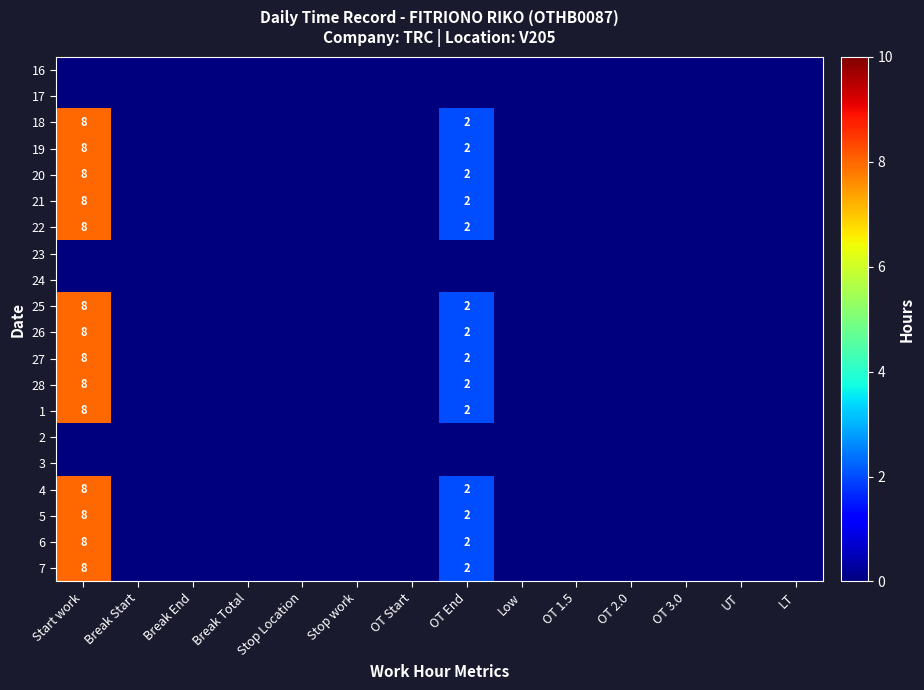

Which category has the lowest value across all series?

Start work